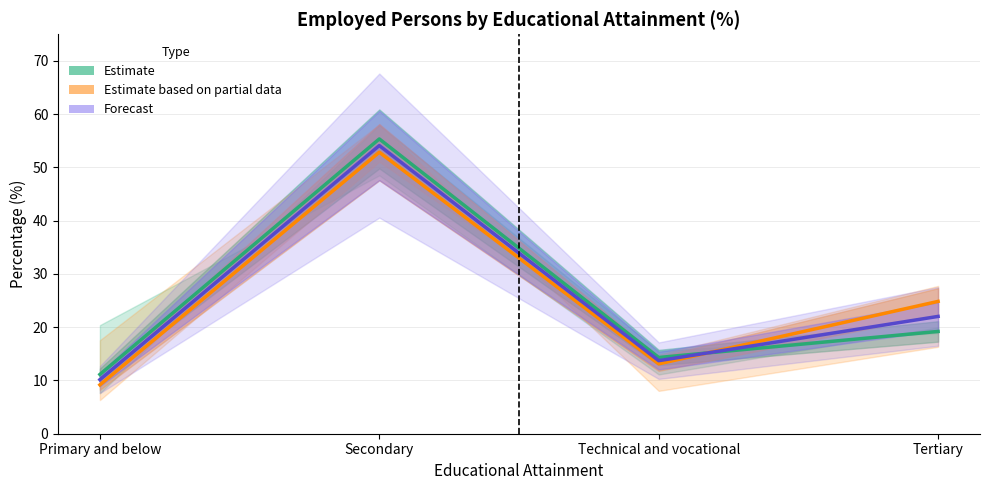

Where is Estimate 2014 Total nearest to the value 33?

Tertiary